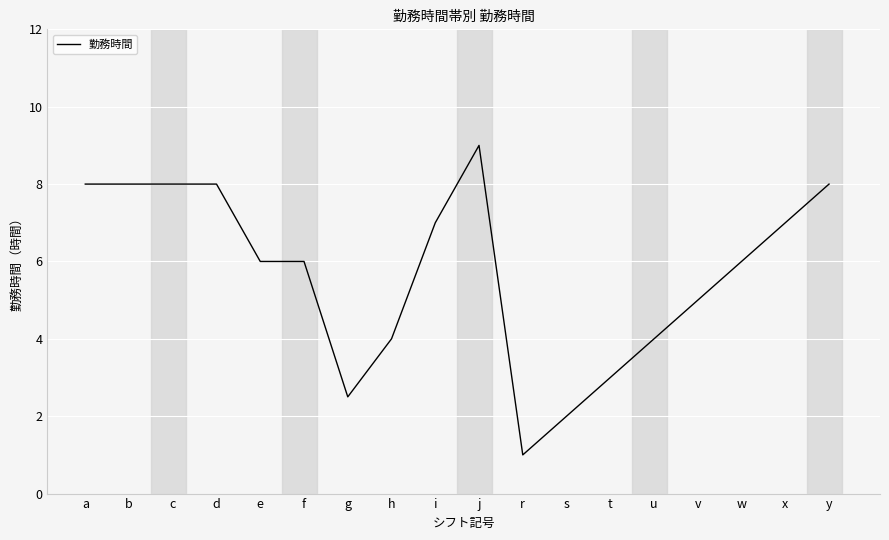

At which category does the chart reach its peak across all series?

j